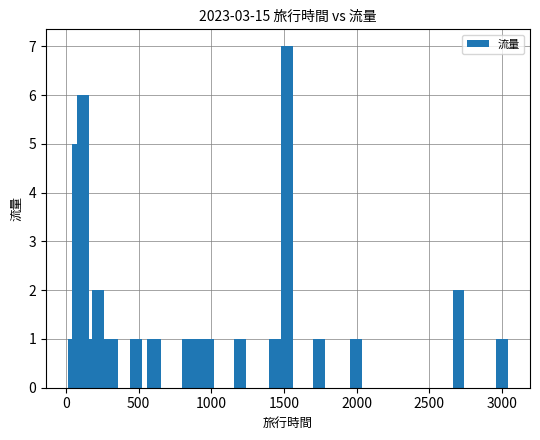

Reading right to left, extract all data points from this chart.

1	2	1	1	7	1	1	1	1	1	1	1	1	1	1	1	1	1	1	2	1	6	5	1